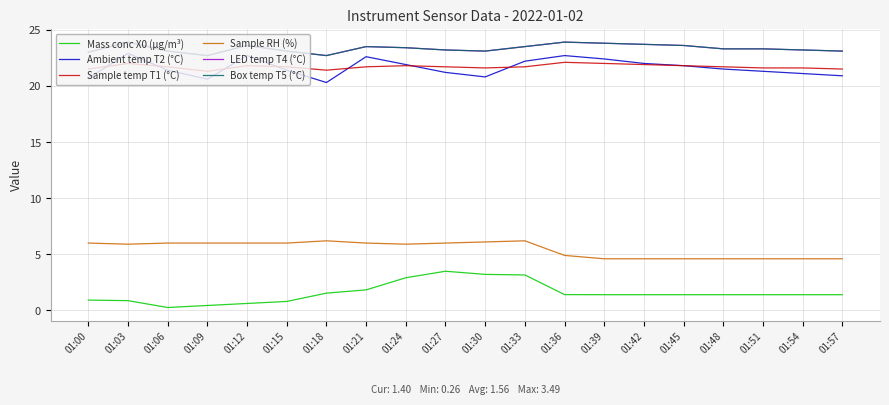

Reading right to left, extract all data points from this chart.

Mass conc X0 (μg/m³): 01:57=1.4	01:54=1.4	01:51=1.4	01:48=1.4	01:45=1.4	01:42=1.4	01:39=1.4	01:36=1.4	01:33=3.2	01:30=3.2	01:27=3.5	01:24=2.9	01:21=1.8	01:18=1.5	01:15=0.8	01:12=0.6	01:09=0.4	01:06=0.3	01:03=0.9	01:00=0.9
Ambient temp T2 (°C): 01:57=20.9	01:54=21.1	01:51=21.3	01:48=21.5	01:45=21.8	01:42=22.0	01:39=22.4	01:36=22.7	01:33=22.2	01:30=20.8	01:27=21.2	01:24=21.9	01:21=22.6	01:18=20.3	01:15=21.4	01:12=22.7	01:09=20.6	01:06=21.4	01:03=22.9	01:00=20.7
Sample temp T1 (°C): 01:57=21.5	01:54=21.6	01:51=21.6	01:48=21.7	01:45=21.8	01:42=21.9	01:39=22.0	01:36=22.1	01:33=21.7	01:30=21.6	01:27=21.7	01:24=21.8	01:21=21.7	01:18=21.4	01:15=21.7	01:12=21.8	01:09=21.3	01:06=21.7	01:03=22.0	01:00=21.5
Sample RH (%): 01:57=4.6	01:54=4.6	01:51=4.6	01:48=4.6	01:45=4.6	01:42=4.6	01:39=4.6	01:36=4.9	01:33=6.2	01:30=6.1	01:27=6.0	01:24=5.9	01:21=6.0	01:18=6.2	01:15=6.0	01:12=6.0	01:09=6.0	01:06=6.0	01:03=5.9	01:00=6.0
LED temp T4 (°C): 01:57=23.1	01:54=23.2	01:51=23.3	01:48=23.3	01:45=23.6	01:42=23.7	01:39=23.8	01:36=23.9	01:33=23.5	01:30=23.1	01:27=23.2	01:24=23.4	01:21=23.5	01:18=22.7	01:15=23.1	01:12=23.6	01:09=22.7	01:06=23.1	01:03=23.9	01:00=23.0
Box temp T5 (°C): 01:57=23.1	01:54=23.2	01:51=23.3	01:48=23.3	01:45=23.6	01:42=23.7	01:39=23.8	01:36=23.9	01:33=23.5	01:30=23.1	01:27=23.2	01:24=23.4	01:21=23.5	01:18=22.7	01:15=23.1	01:12=23.6	01:09=22.7	01:06=23.1	01:03=23.9	01:00=23.0